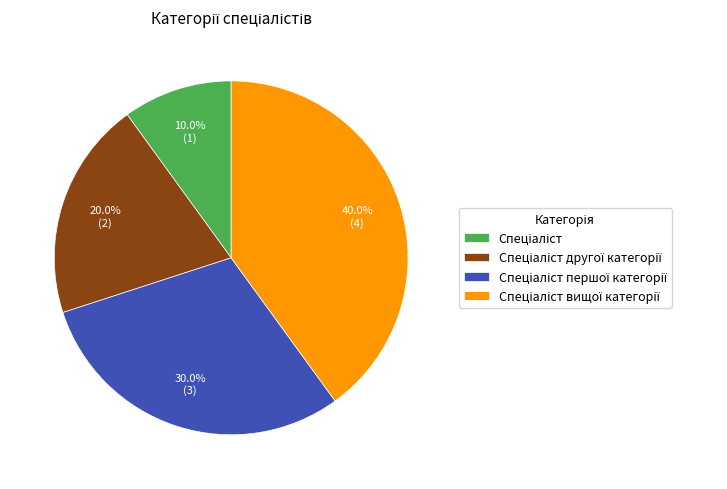

Is there any slice that represents more than half of the pie?

No